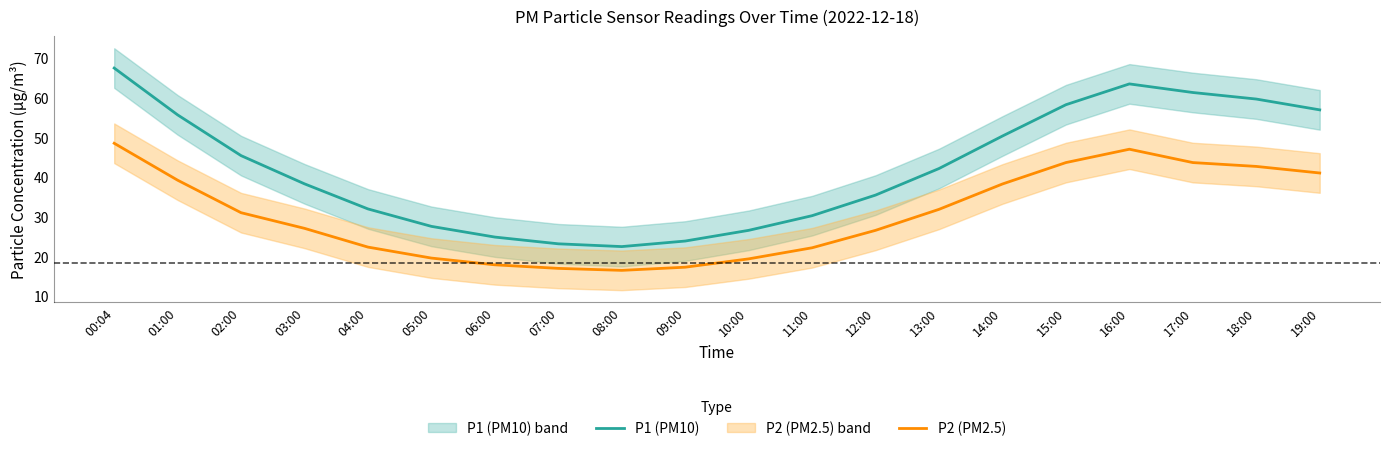

What is the value of the P1 (PM10) point at the 14th from the left?

42.1